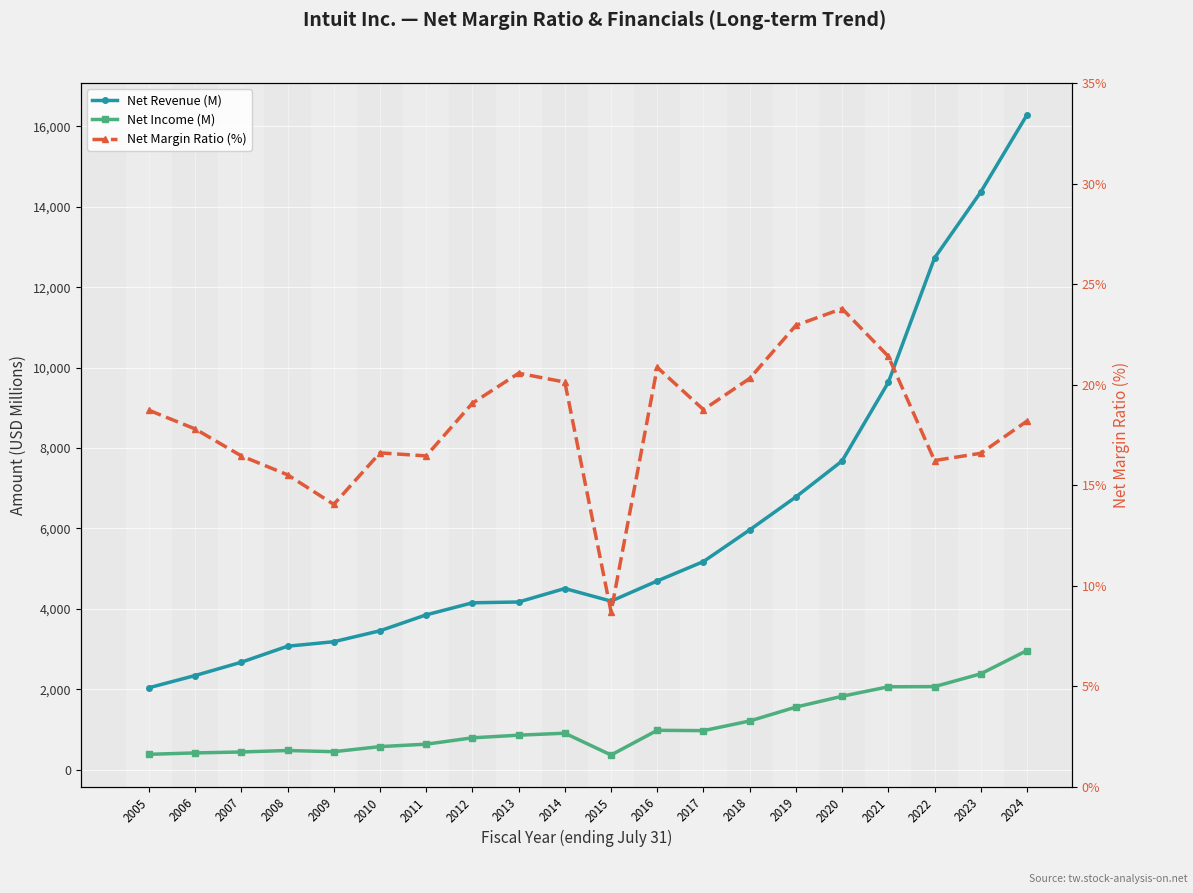

What is the highest value of the Net Margin Ratio (%) series?

23.8